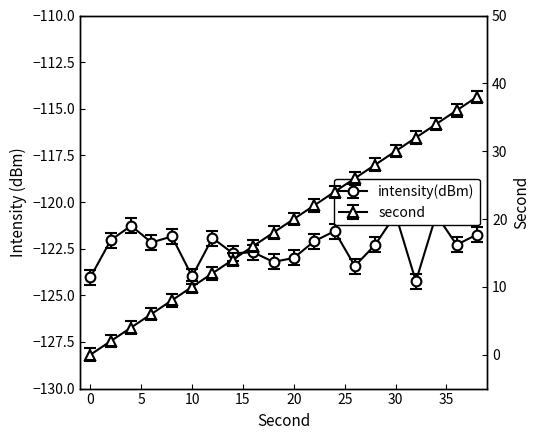

How many lines are shown in the chart?

2